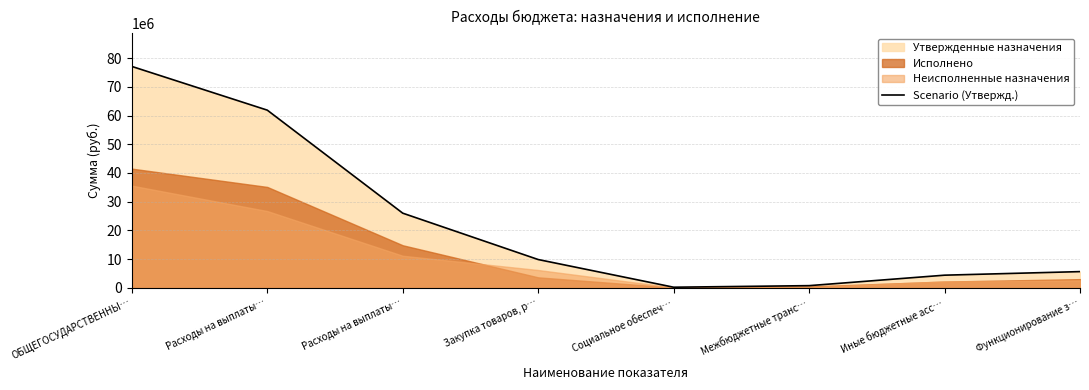

What is the value of the 8th point from the left?

5645000.0